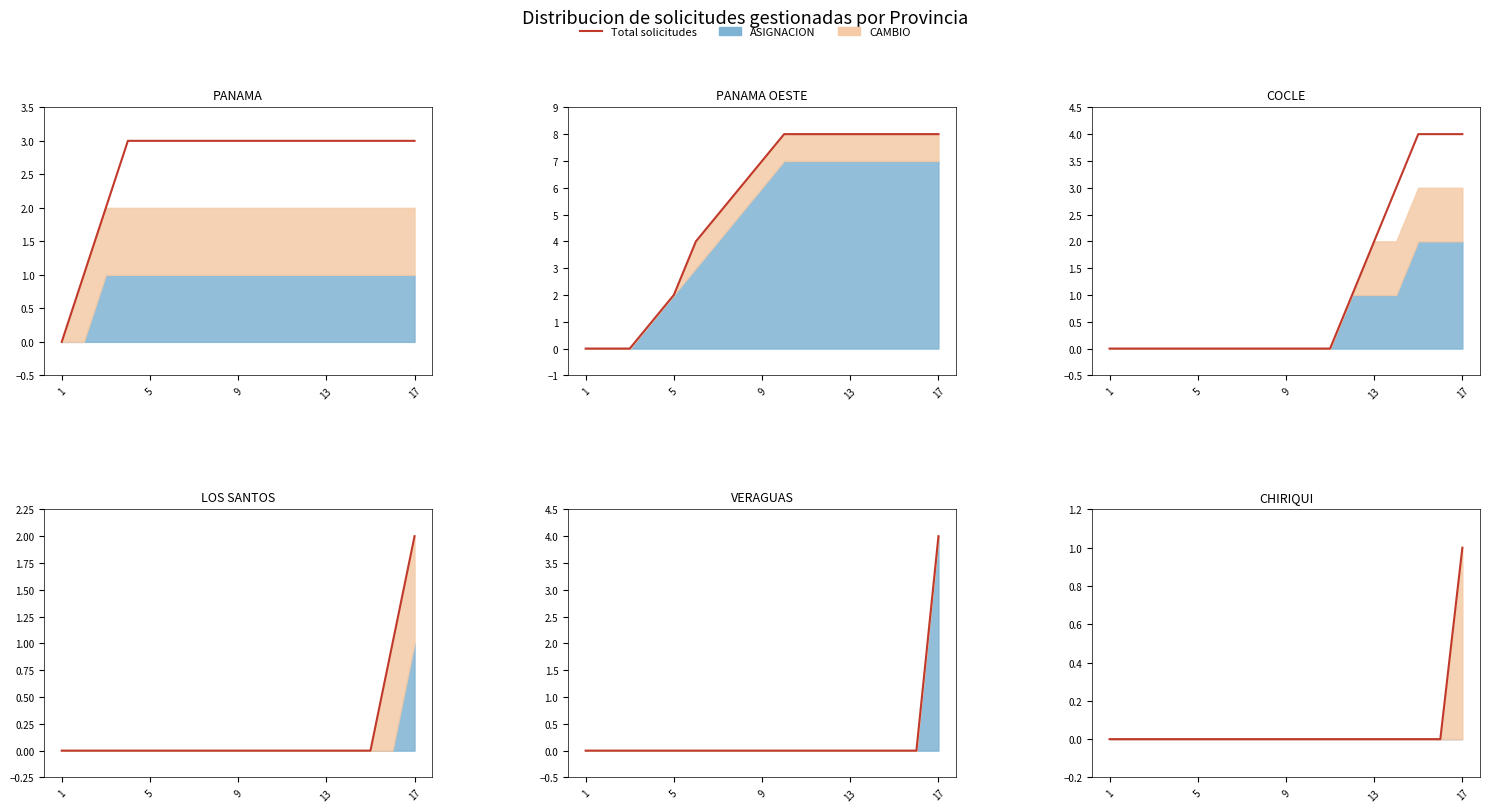

Which label corresponds to the smallest value in the chart?

1